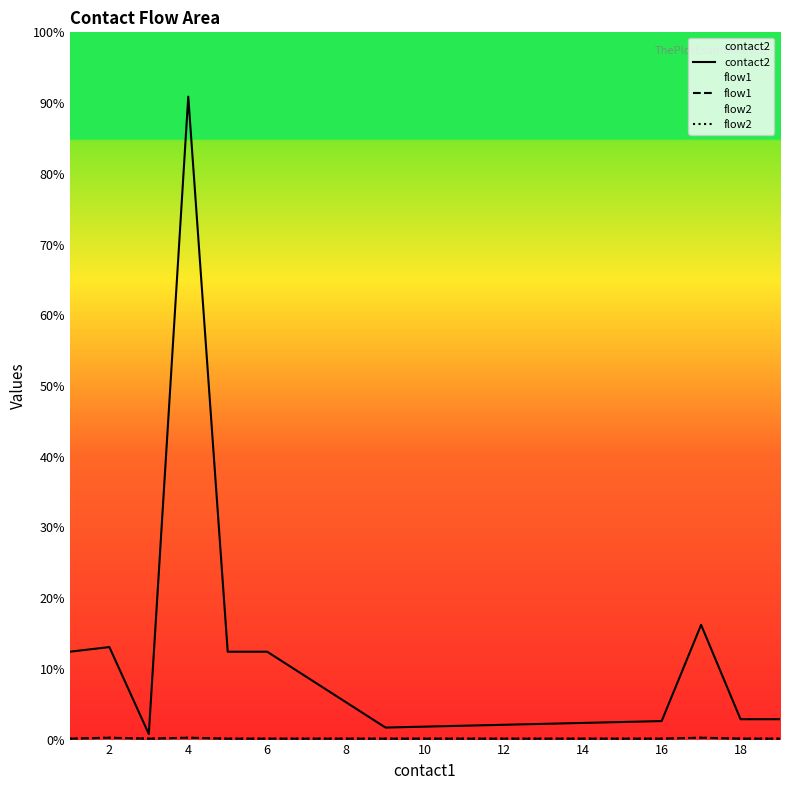

Between 2 and 12, which series saw the biggest shift?

contact2